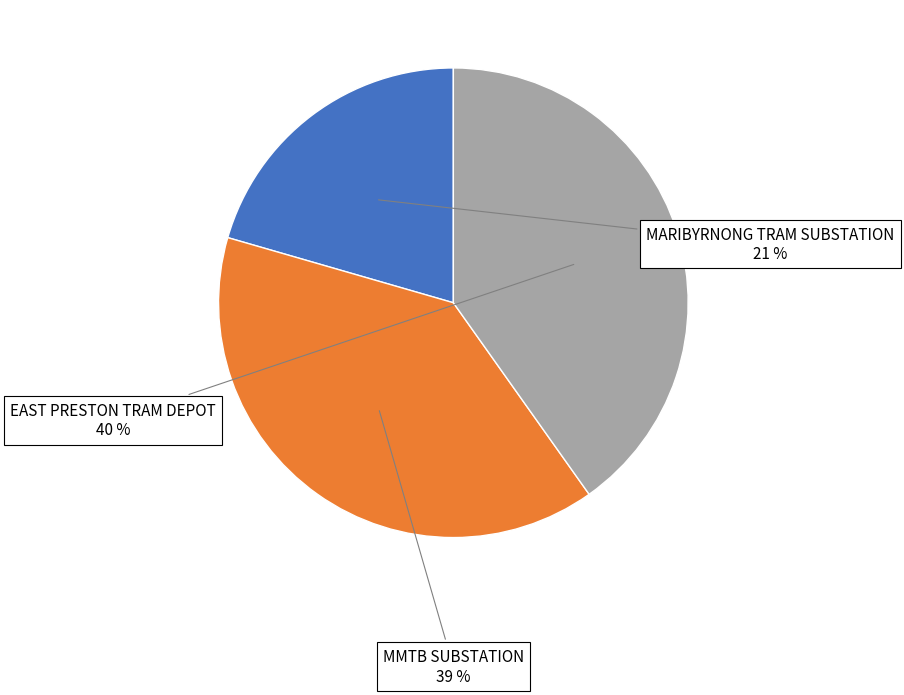

Which category has the biggest portion of the pie?

EAST PRESTON TRAM DEPOT